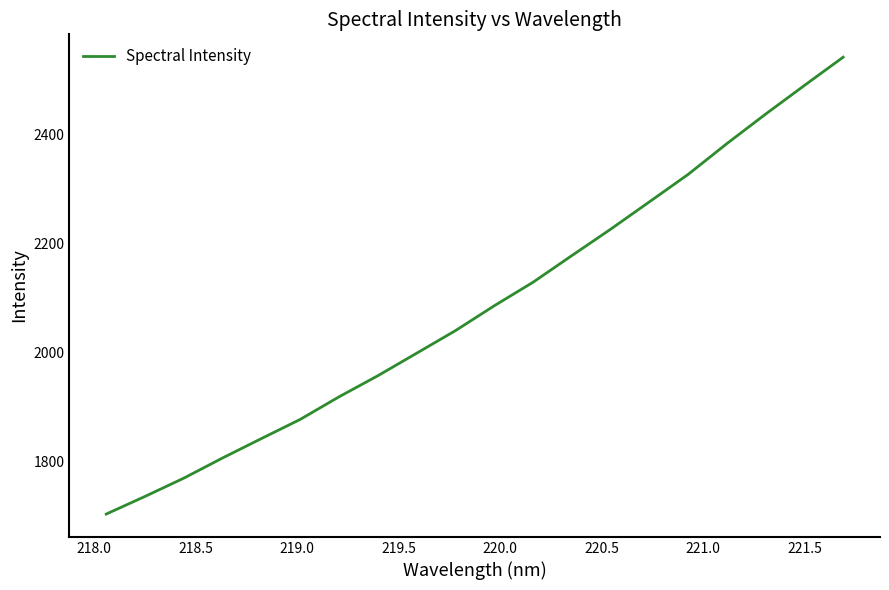

Reading right to left, what are all the values shown in this chart?

2540.8	2489.0	2436.6	2382.5	2326.1	2275.8	2225.7	2177.3	2128.6	2085.5	2039.9	1998.6	1957.4	1918.8	1877.4	1842.3	1806.8	1769.8	1736.3	1703.9